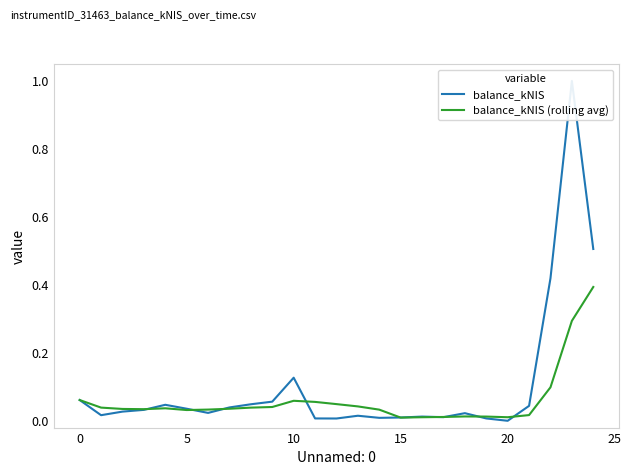

At which category is the sum across all series the highest?

23